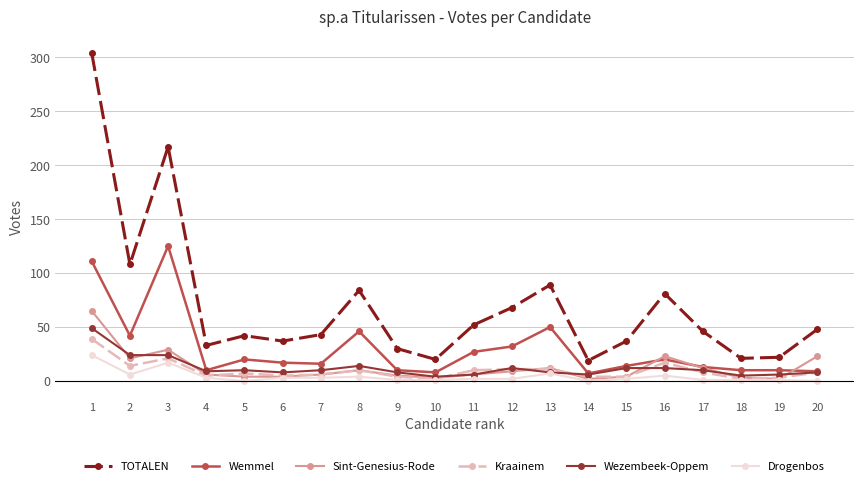

Where is the first local minimum for Drogenbos?

2